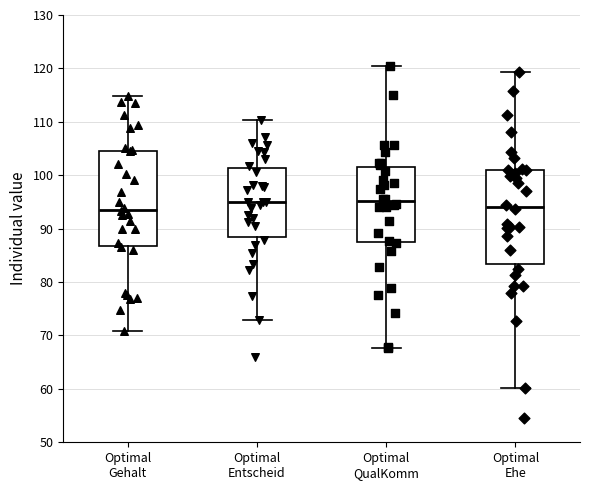

Reading left to right, transcribe this box plot: for each box, give where its median line is, the range the box spans, and where its two whiskers end, as read against the y-axis. The values are not printed on the chart, so give them approximately, as read against the axis.

Optimal Gehalt: median 94, box 87 to 105, whiskers 71 to 115
Optimal Entscheid: median 95, box 89 to 101, whiskers 73 to 110
Optimal QualKomm: median 95, box 87 to 102, whiskers 68 to 121
Optimal Ehe: median 94, box 83 to 101, whiskers 60 to 119